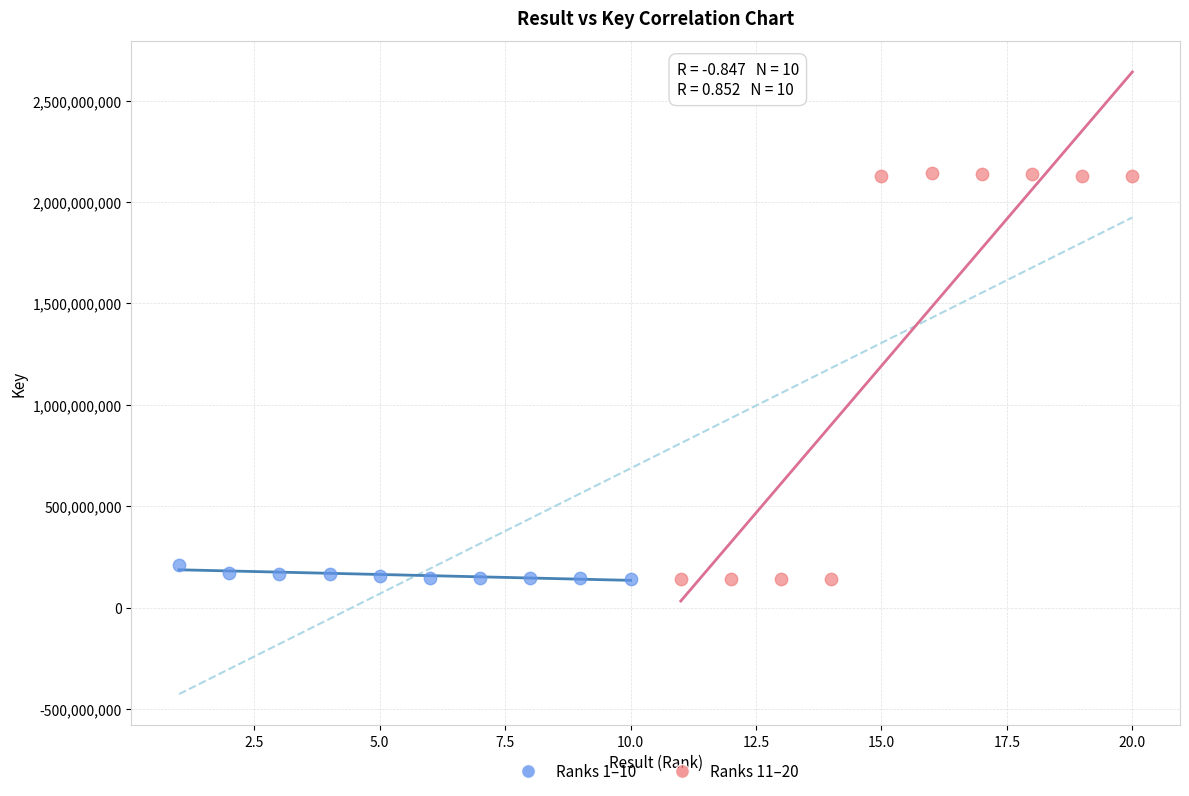

What are all the series names shown in the legend?

Ranks 1–10, Ranks 11–20